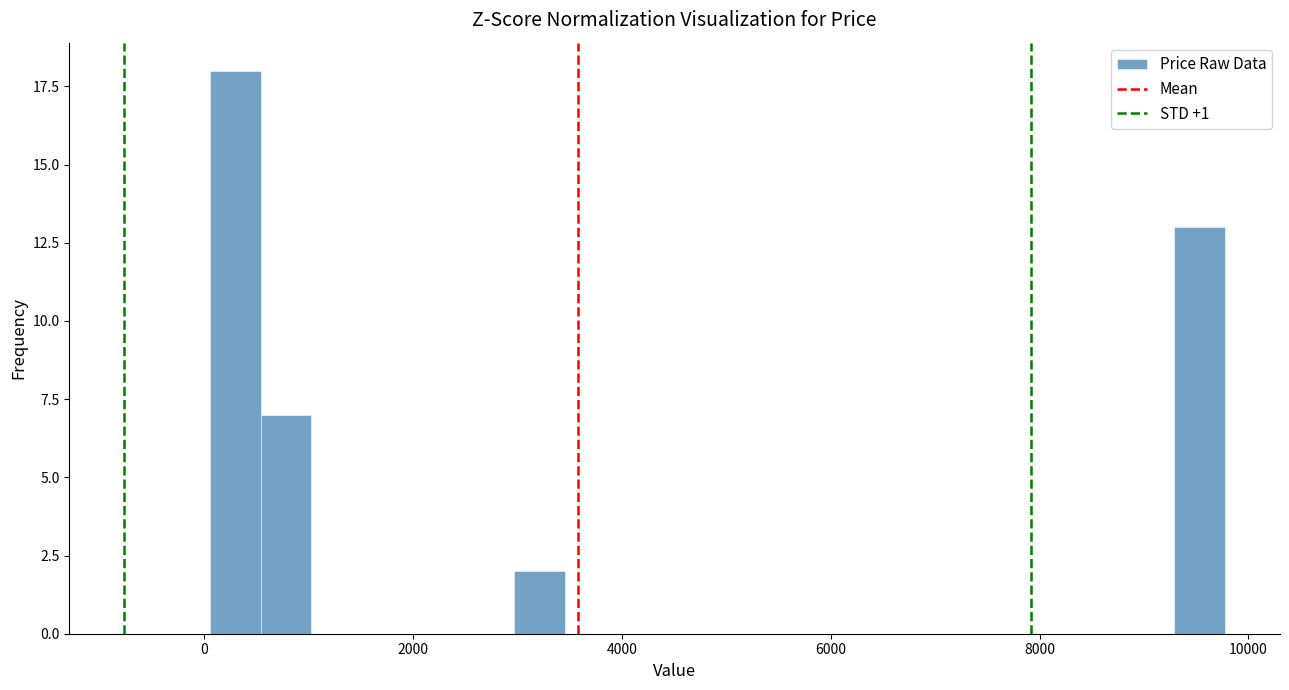

Read against the x-axis, roughly where is the centre of the tallest bar?

200